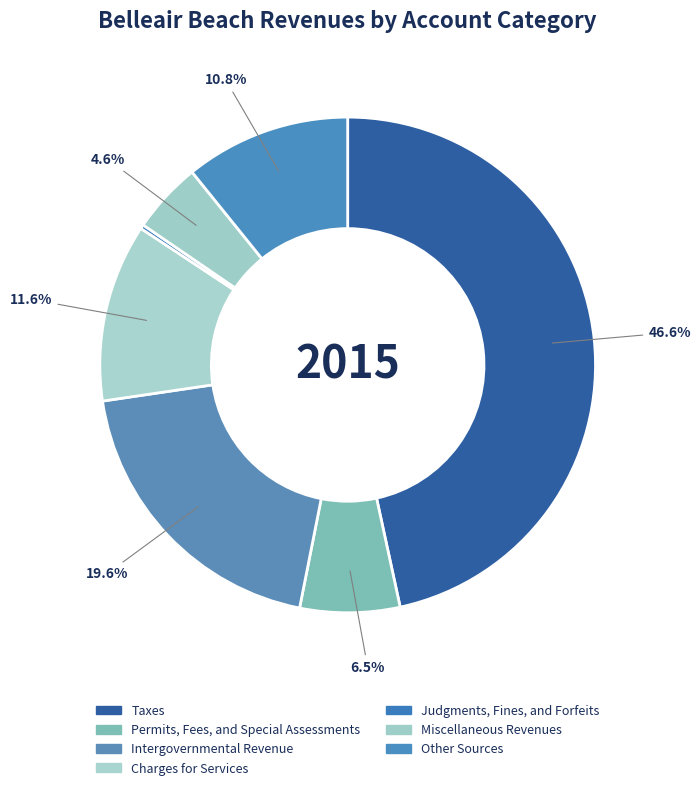

Which has a higher value, Other Sources or Miscellaneous Revenues?

Other Sources